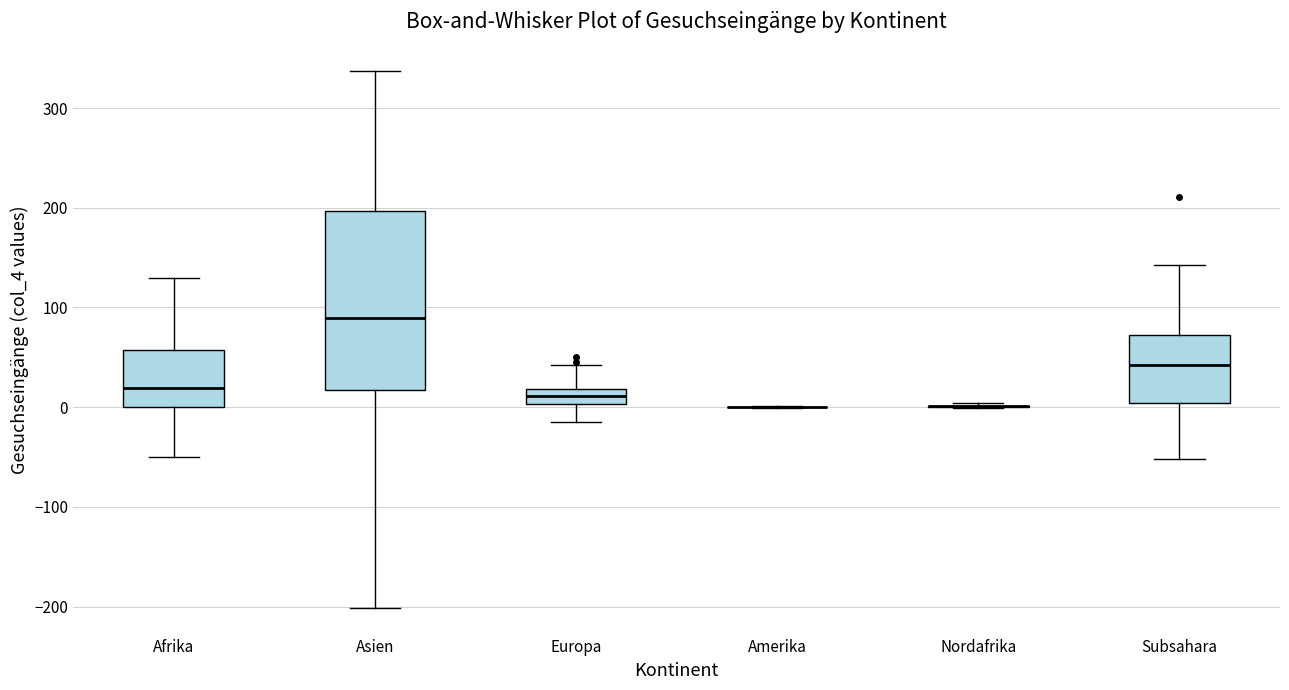

Reading left to right, transcribe this box plot: for each box, give where its median line is, the range the box spans, and where its two whiskers end, as read against the y-axis. The values are not printed on the chart, so give them approximately, as read against the axis.

Afrika: median 20, box 0 to 60, whiskers -50 to 130
Asien: median 90, box 20 to 200, whiskers -200 to 340
Europa: median 10, box 0 to 20, whiskers -20 to 40
Amerika: box collapsed to a line at 0, whiskers 0 to 0
Nordafrika: box collapsed to a line at 0, whiskers 0 to 0
Subsahara: median 40, box 0 to 70, whiskers -50 to 140